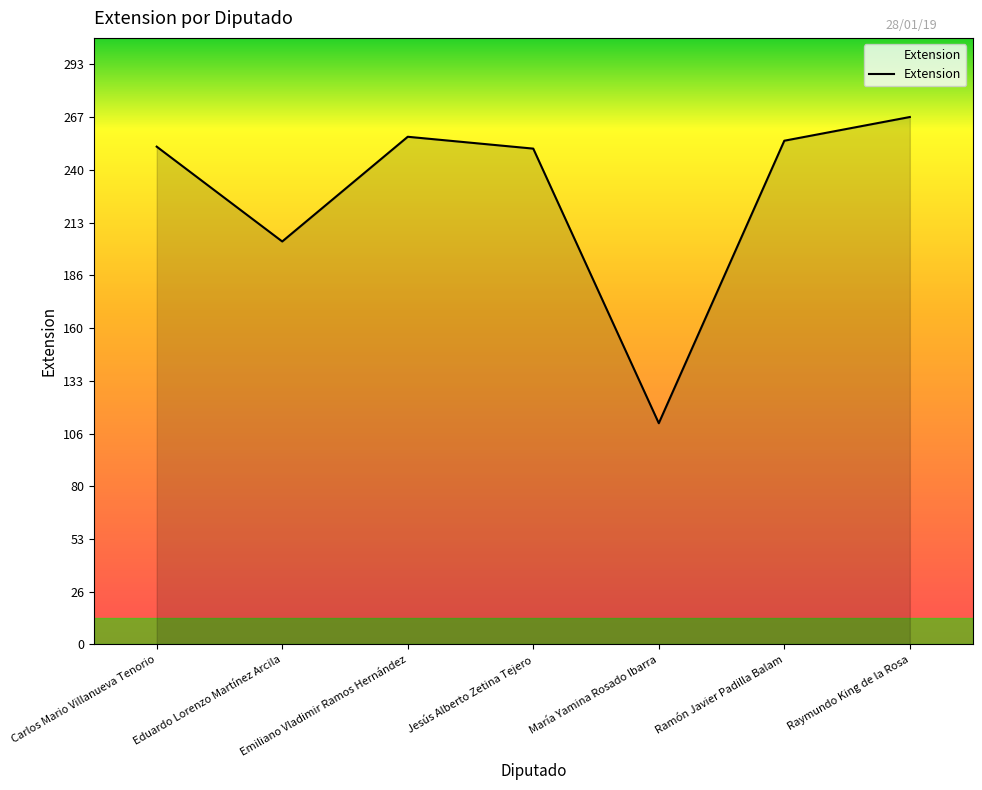

What is the average value?

228